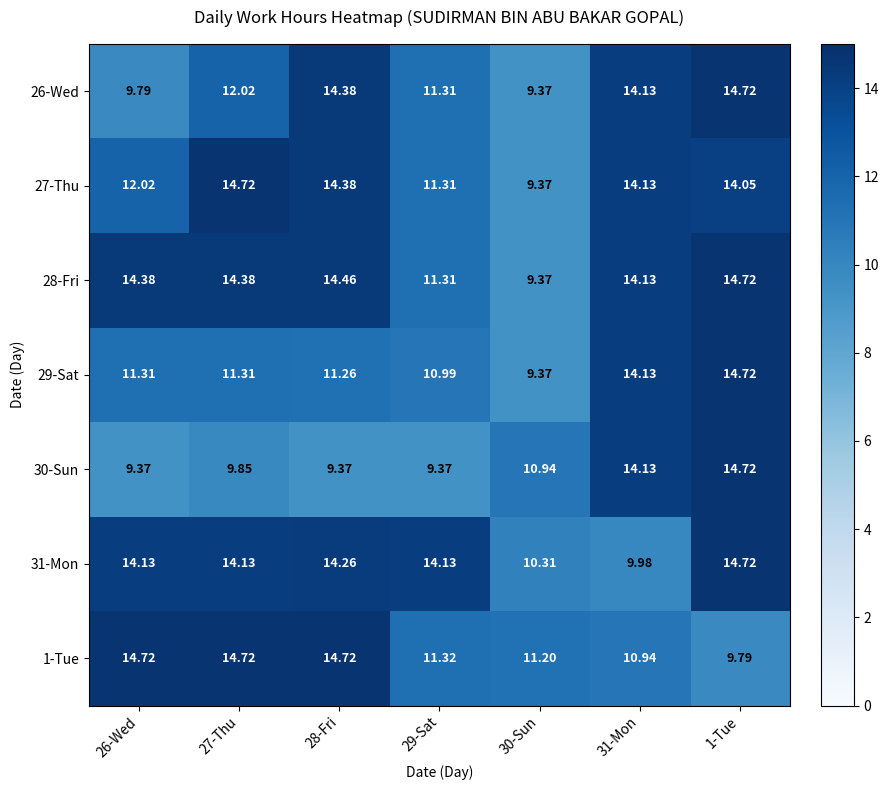

How many data points does each series have?

7